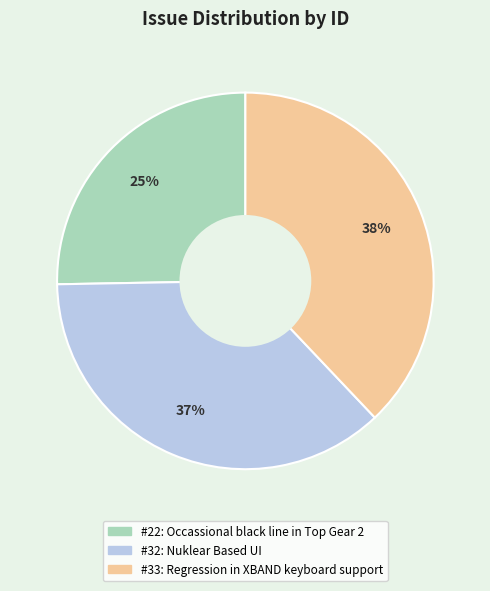

Is there a majority slice in this chart?

No